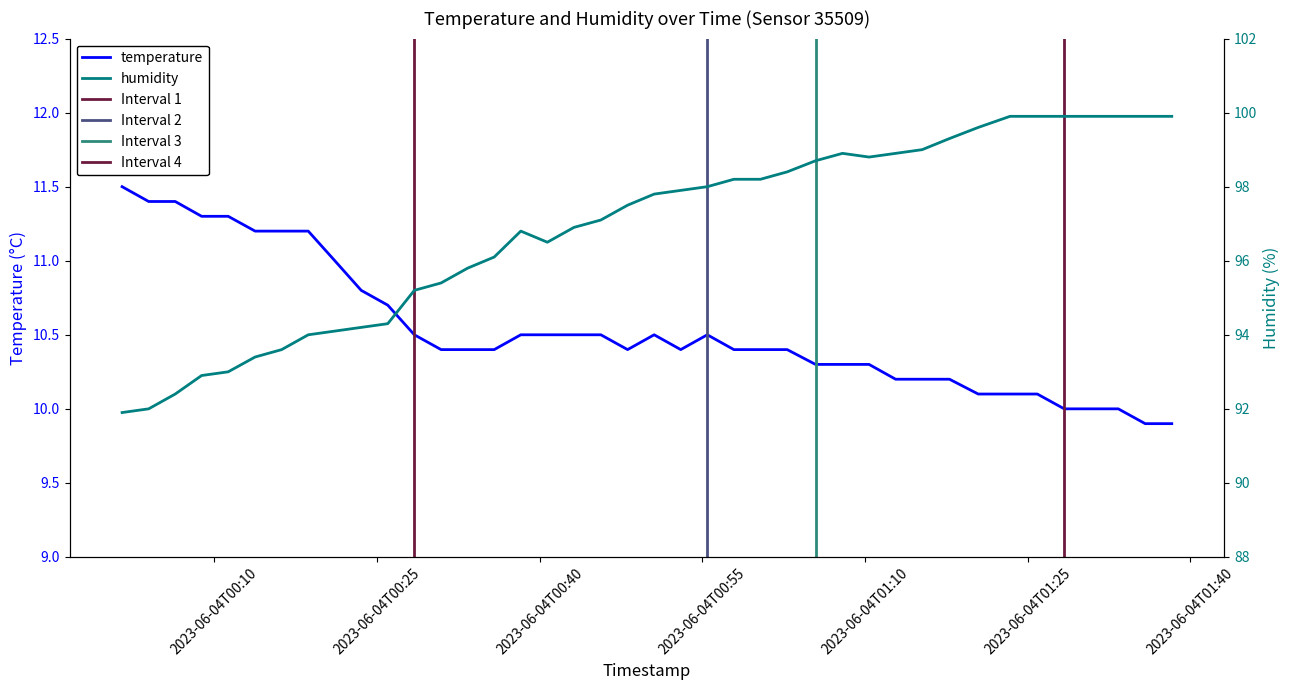

Reading left to right, list all the values displayed in this chart.

temperature: 11.5	11.4	11.4	11.3	11.3	11.2	11.2	11.2	11.0	10.8	10.7	10.5	10.4	10.4	10.4	10.5	10.5	10.5	10.5	10.4	10.5	10.4	10.5	10.4	10.4	10.4	10.3	10.3	10.3	10.2	10.2	10.2	10.1	10.1	10.1	10.0	10.0	10.0	9.9	9.9
humidity: 91.9	92.0	92.4	92.9	93.0	93.4	93.6	94.0	94.1	94.2	94.3	95.2	95.4	95.8	96.1	96.8	96.5	96.9	97.1	97.5	97.8	97.9	98.0	98.2	98.2	98.4	98.7	98.9	98.8	98.9	99.0	99.3	99.6	99.9	99.9	99.9	99.9	99.9	99.9	99.9